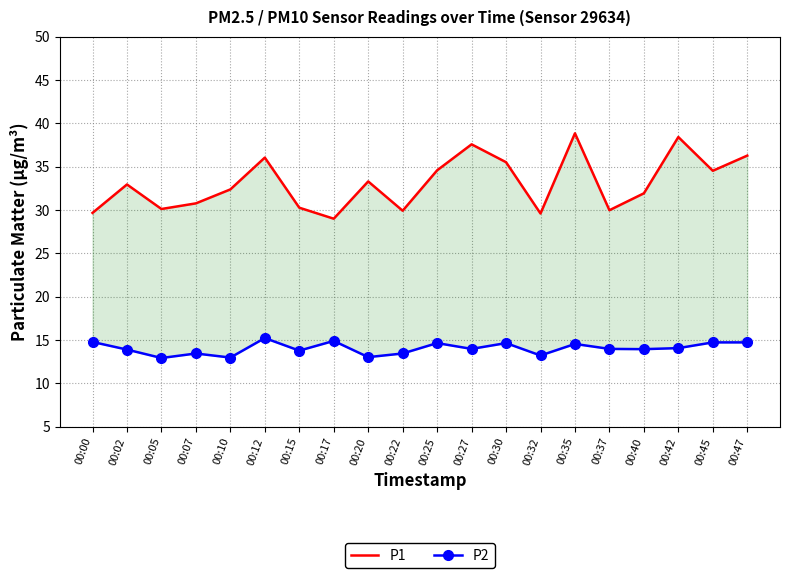

The P1 series shows 29.6 at 00:32. True or false?

True